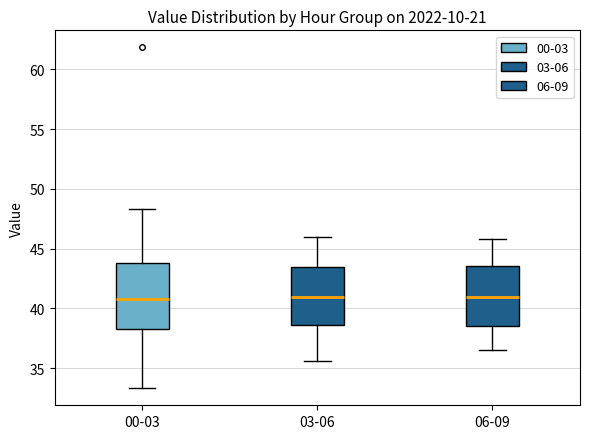

Where does the median line of the box for 06-09 sit on the y-axis? The values are not printed on the chart, so give them approximately, as read against the axis.

41.0